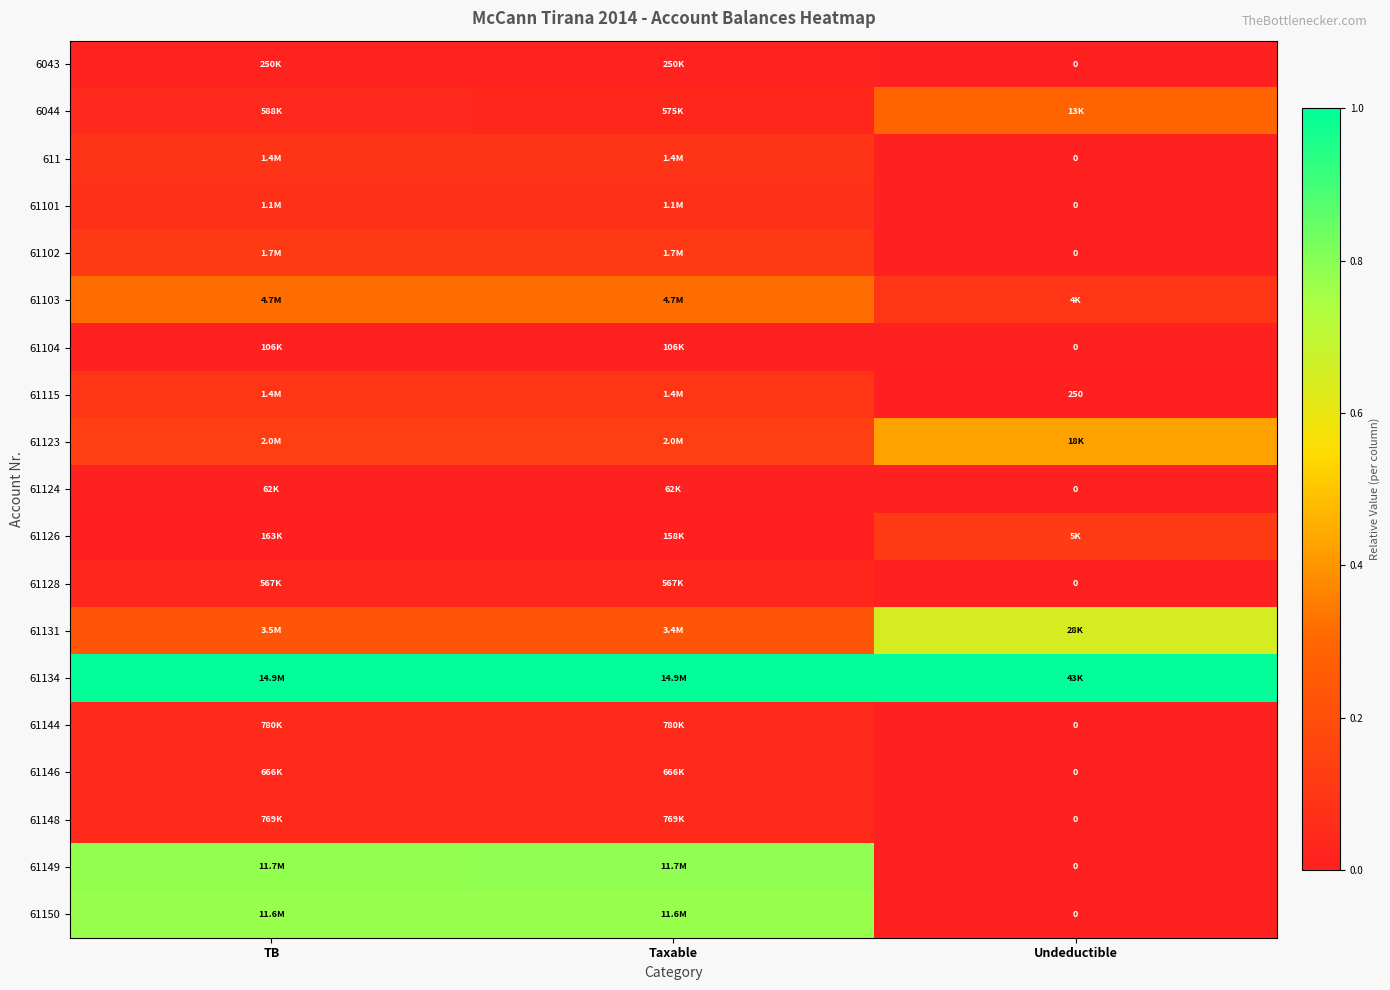

Which has a higher value, Undeductible or Taxable?

Taxable